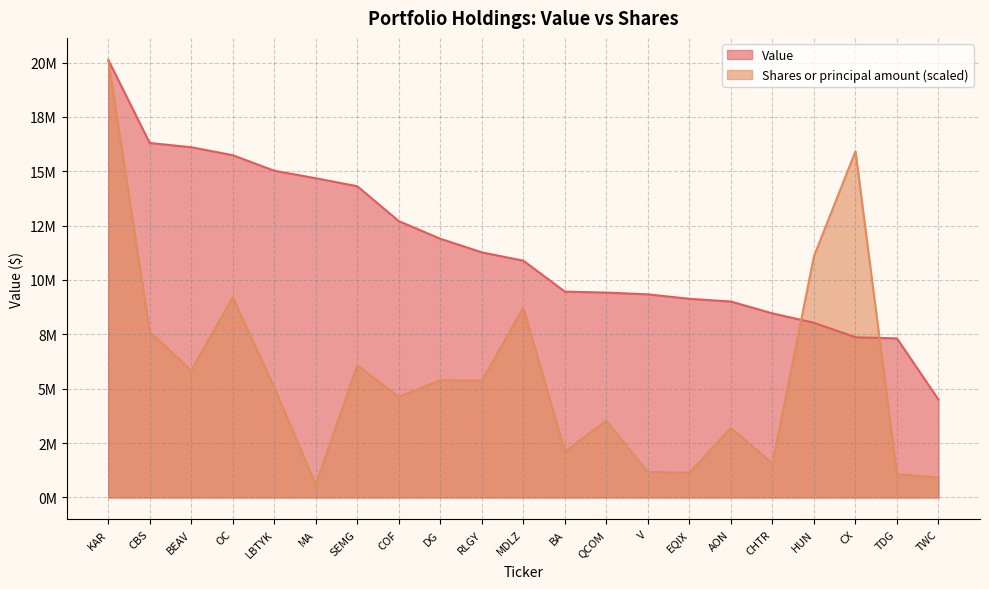

What is the difference between the maximum and minimum values in the Shares or principal amount series?

19541659.9